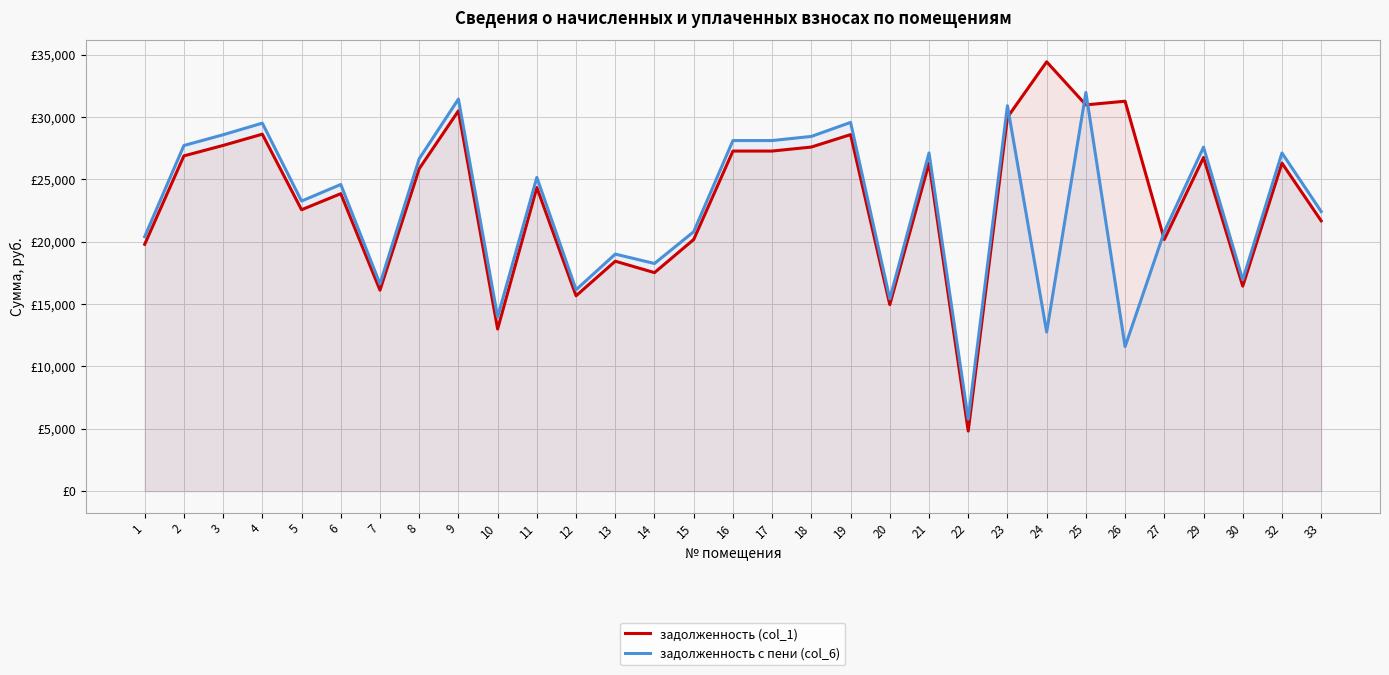

True or false: задолженность c пени (col_6) has a value of 32126.2 at 6.

False